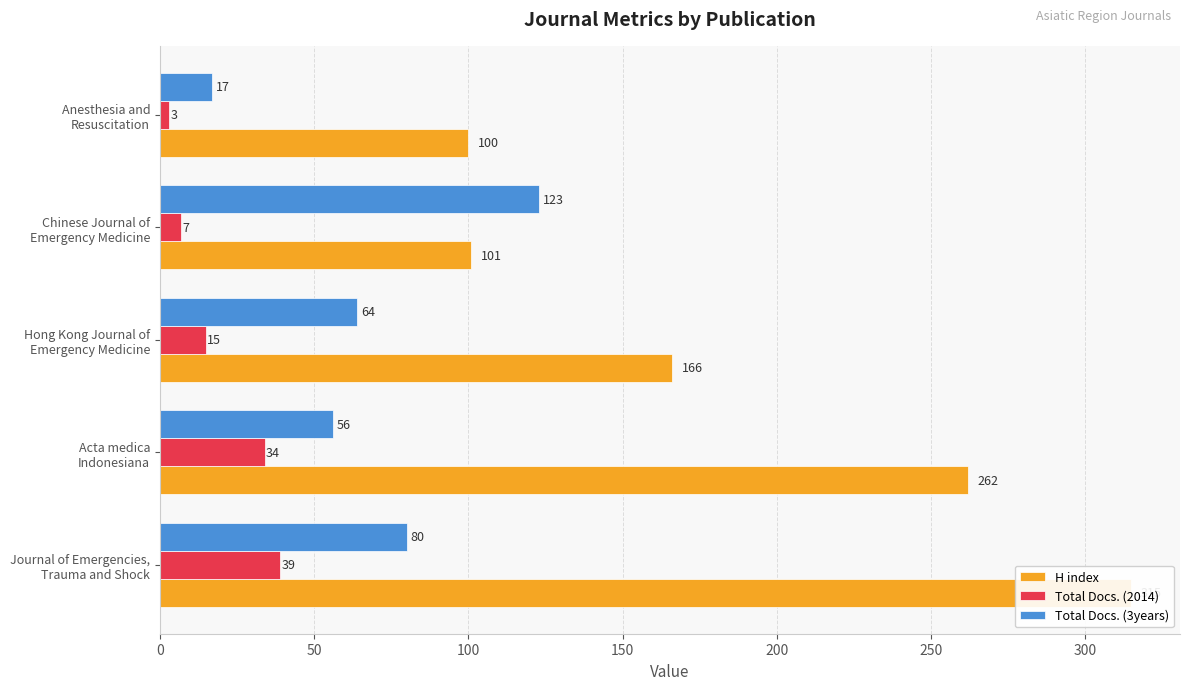

Reading left to right, list all the values displayed in this chart.

H index: 315	262	166	101	100
Total Docs. (2014): 39	34	15	7	3
Total Docs. (3years): 80	56	64	123	17